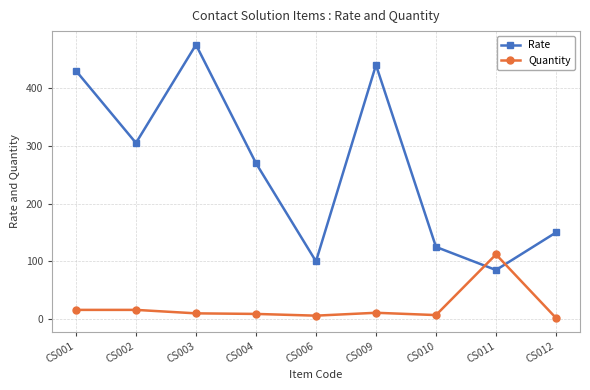

The value of Quantity at CS002 is 16. True or false?

True